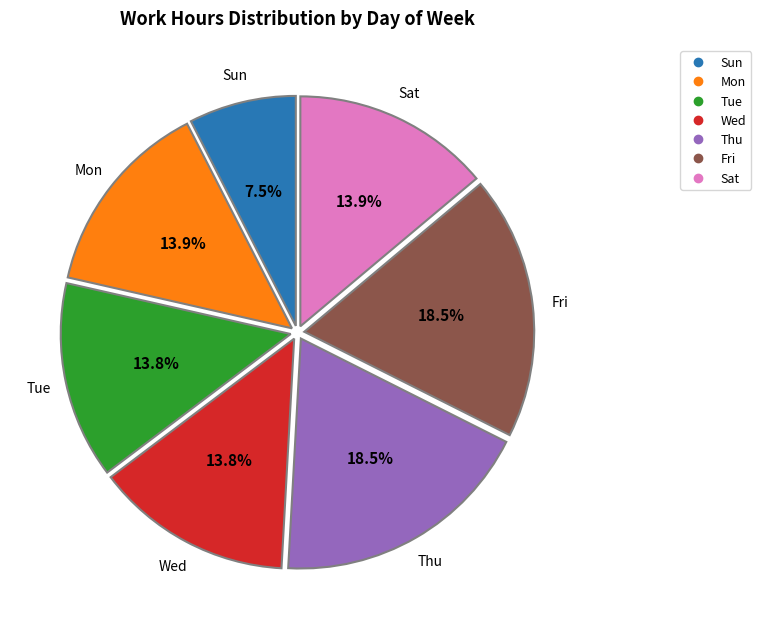

Approximately how many times larger is the value at Fri compared to Wed?

1.3